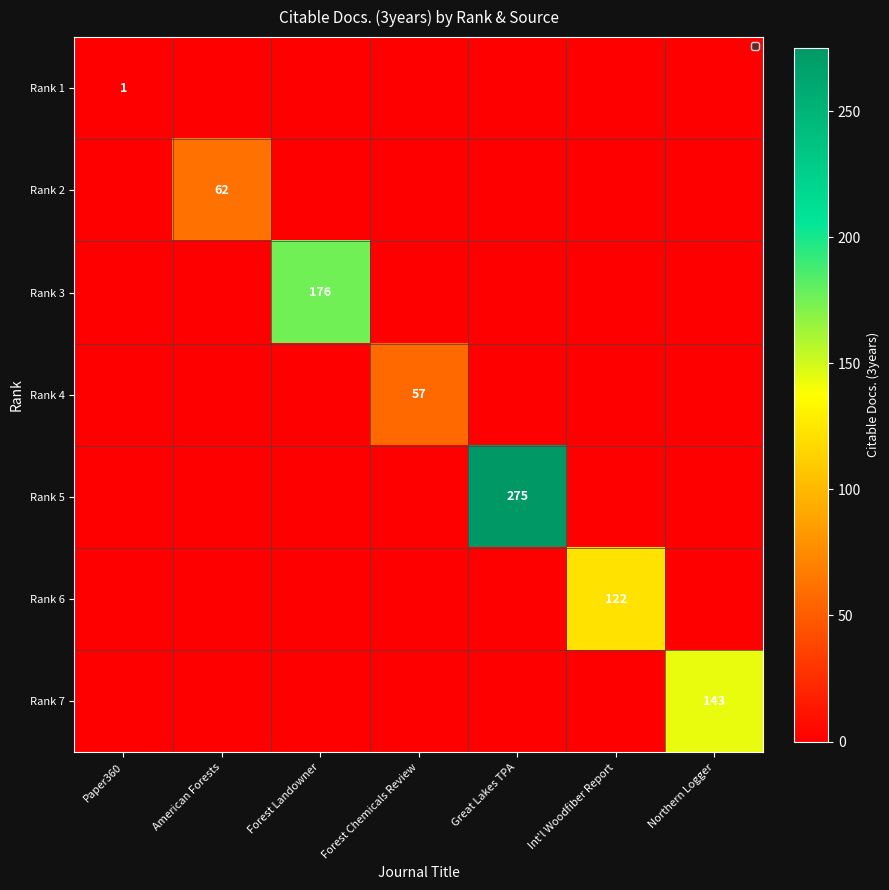

True or false: Rank 4 has a value of 57 at Forest Chemicals Review.

True